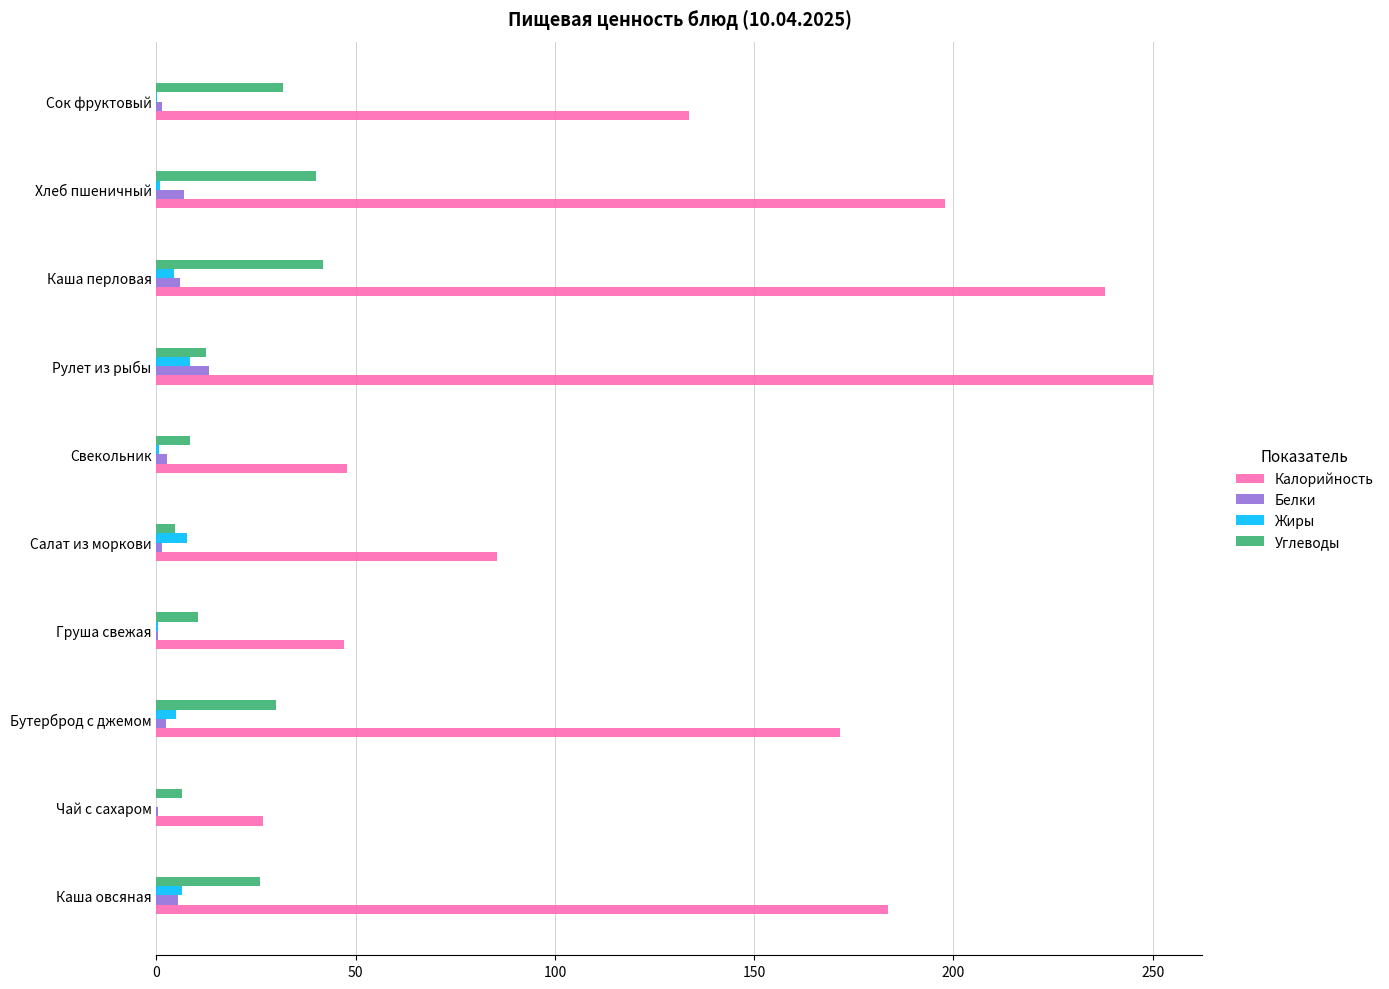

What is the sum of all Калорийность values?

1381.8